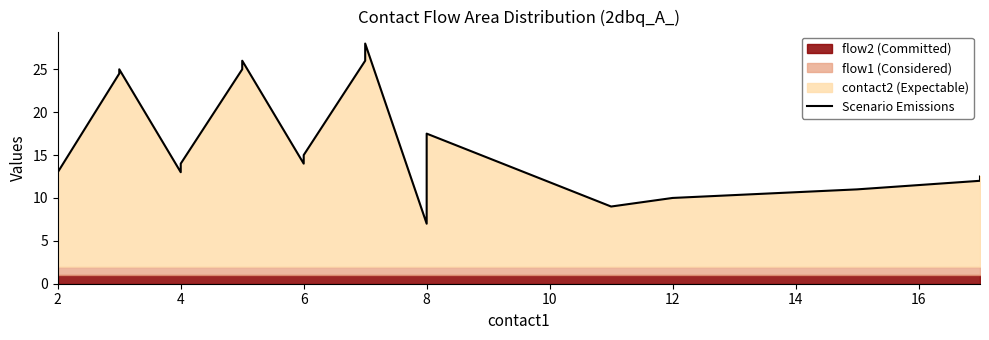

What is the value of the 5th point from the left?

14.0